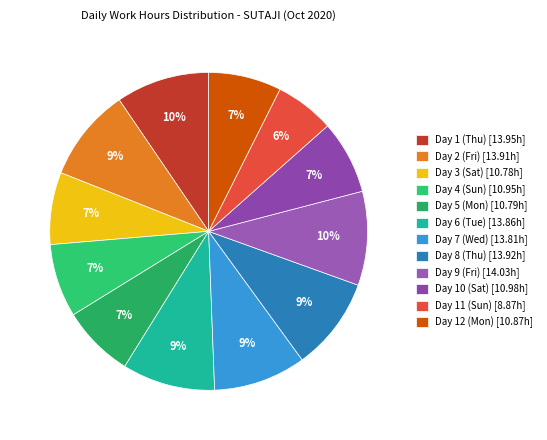

Which category has the smallest portion of the pie?

Day 11 (Sun)